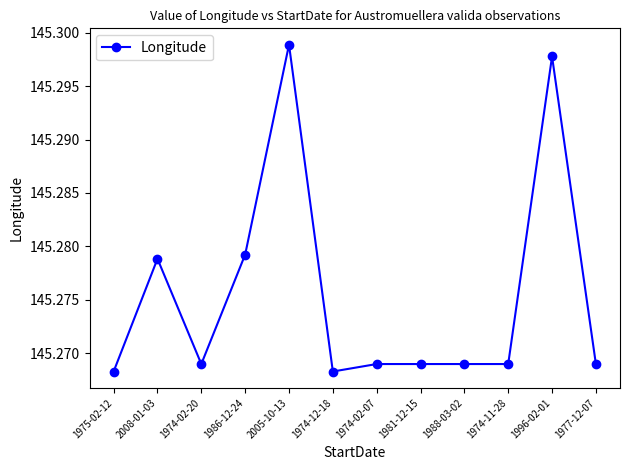

How many lines are shown in the chart?

1